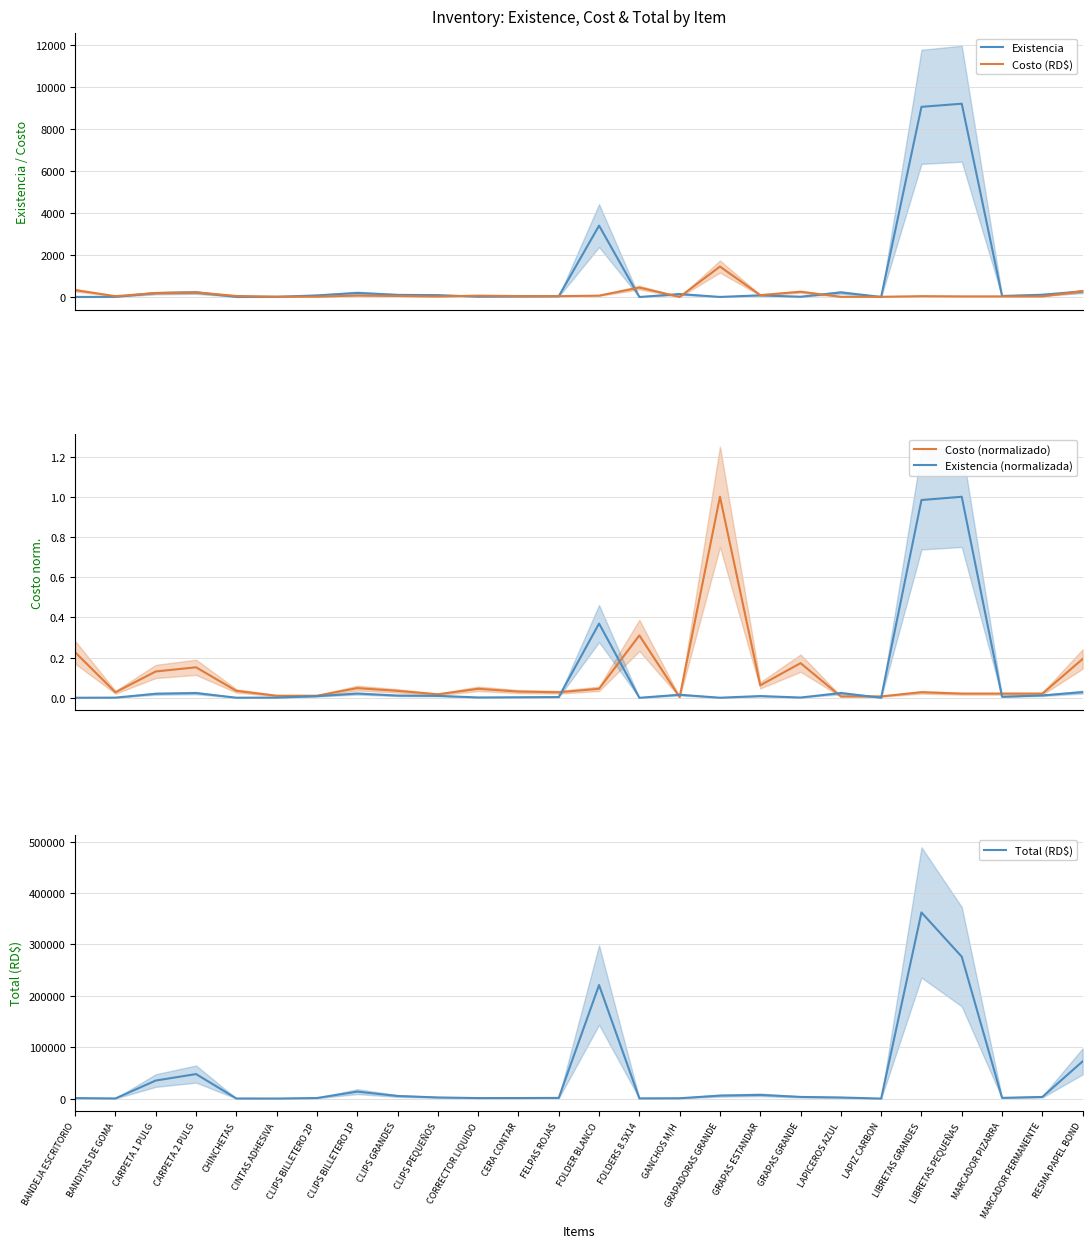

What is the difference between the highest and lowest values at LIBRETAS GRANDES?

362280.0